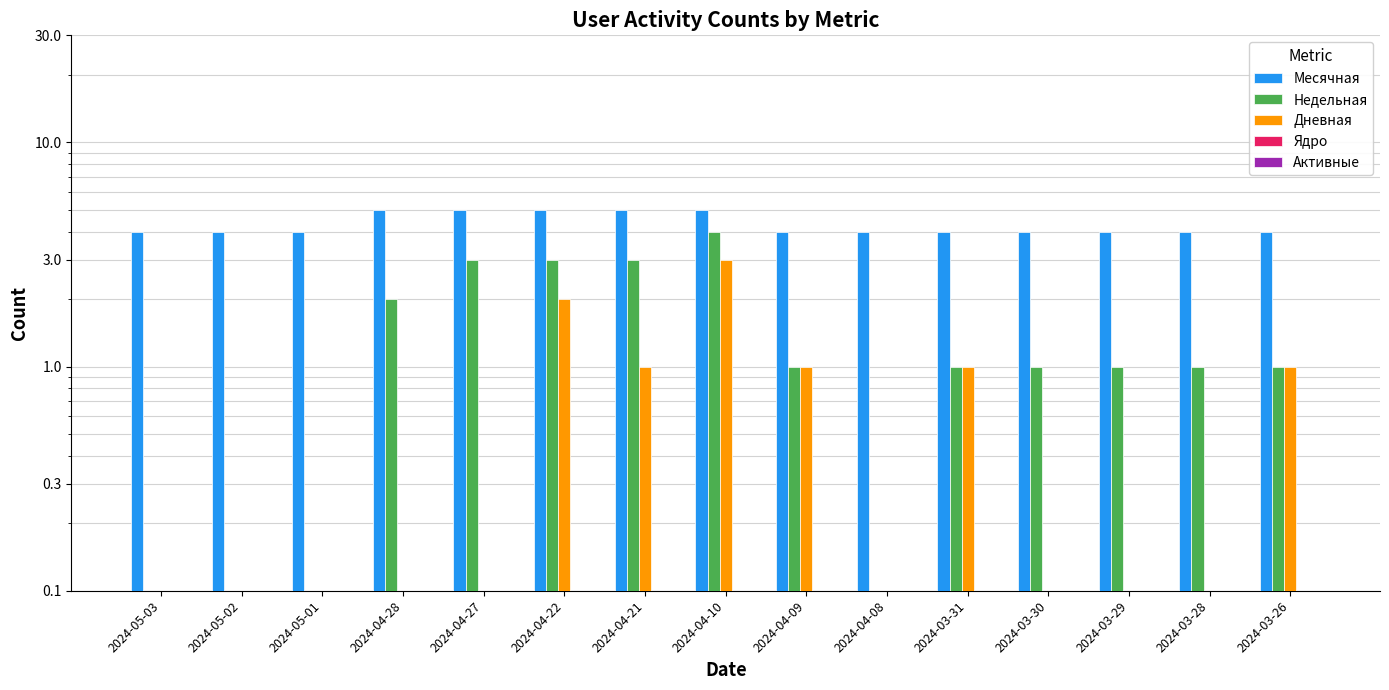

Reading right to left, what are all the values shown in this chart?

Месячная: 2024-03-26=4	2024-03-28=4	2024-03-29=4	2024-03-30=4	2024-03-31=4	2024-04-08=4	2024-04-09=4	2024-04-10=5	2024-04-21=5	2024-04-22=5	2024-04-27=5	2024-04-28=5	2024-05-01=4	2024-05-02=4	2024-05-03=4
Недельная: 2024-03-26=1	2024-03-28=1	2024-03-29=1	2024-03-30=1	2024-03-31=1	2024-04-08=0	2024-04-09=1	2024-04-10=4	2024-04-21=3	2024-04-22=3	2024-04-27=3	2024-04-28=2	2024-05-01=0	2024-05-02=0	2024-05-03=0
Дневная: 2024-03-26=1	2024-03-28=0	2024-03-29=0	2024-03-30=0	2024-03-31=1	2024-04-08=0	2024-04-09=1	2024-04-10=3	2024-04-21=1	2024-04-22=2	2024-04-27=0	2024-04-28=0	2024-05-01=0	2024-05-02=0	2024-05-03=0
Ядро: 2024-03-26=0	2024-03-28=0	2024-03-29=0	2024-03-30=0	2024-03-31=0	2024-04-08=0	2024-04-09=0	2024-04-10=0	2024-04-21=0	2024-04-22=0	2024-04-27=0	2024-04-28=0	2024-05-01=0	2024-05-02=0	2024-05-03=0
Активные: 2024-03-26=0	2024-03-28=0	2024-03-29=0	2024-03-30=0	2024-03-31=0	2024-04-08=0	2024-04-09=0	2024-04-10=0	2024-04-21=0	2024-04-22=0	2024-04-27=0	2024-04-28=0	2024-05-01=0	2024-05-02=0	2024-05-03=0